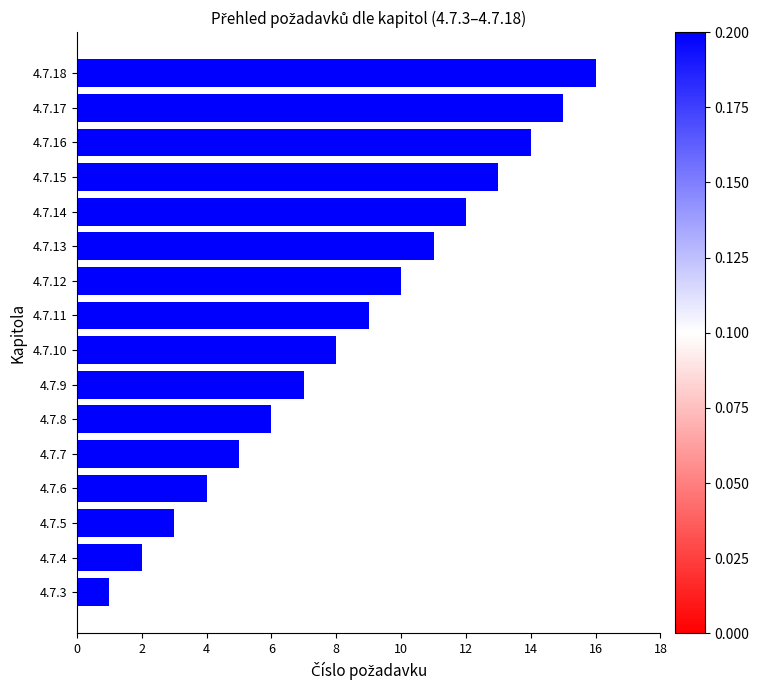

Which category has the highest value across all series?

4.7.18